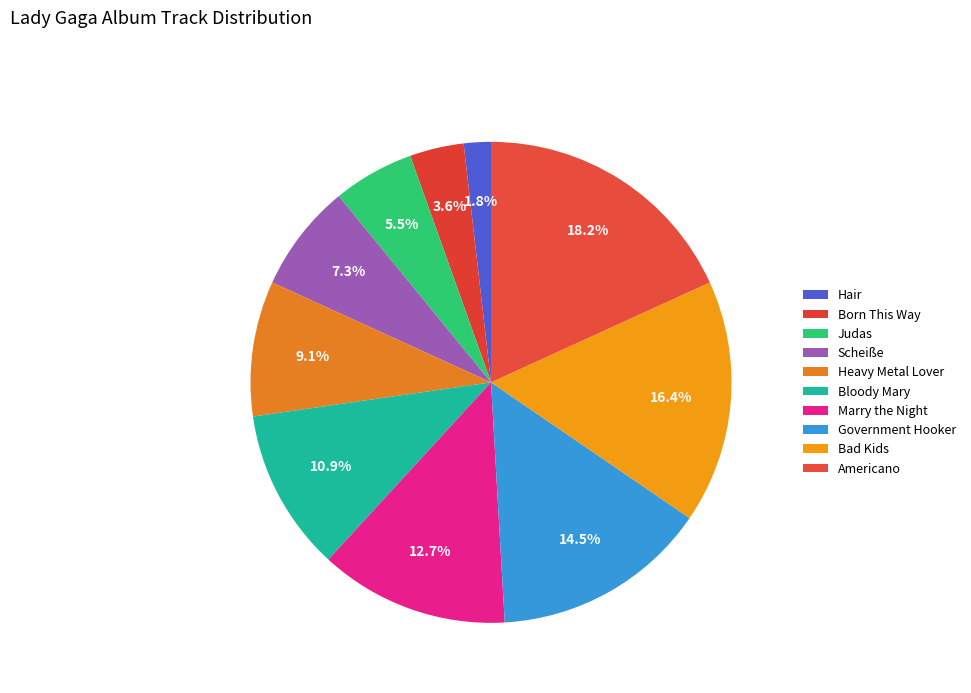

What is the ratio of the value at Bad Kids to the value at Americano?

0.9